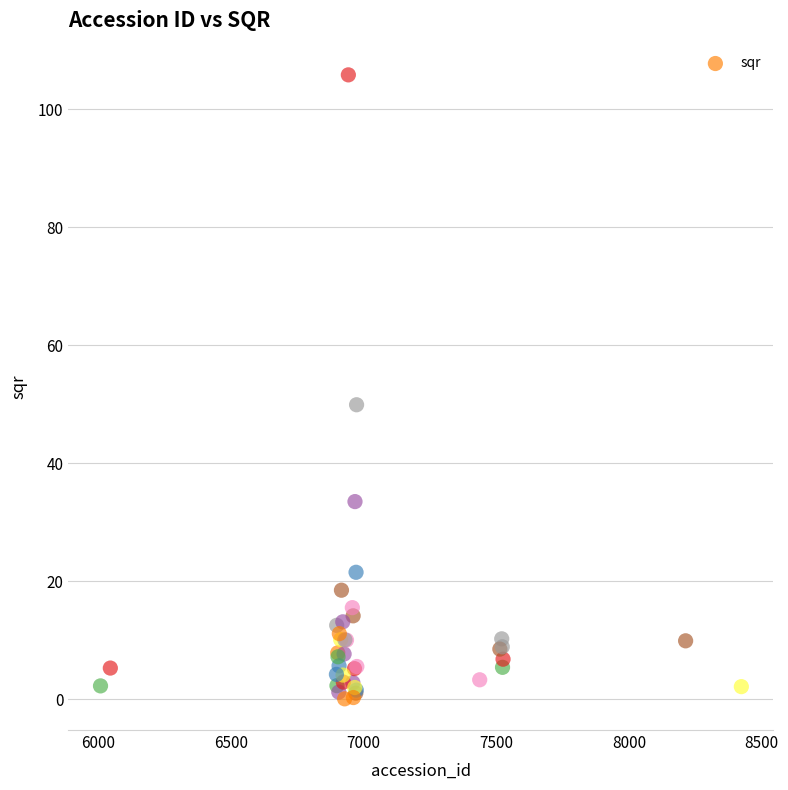

What Y value in the scatter plot is closest to 52?

49.9